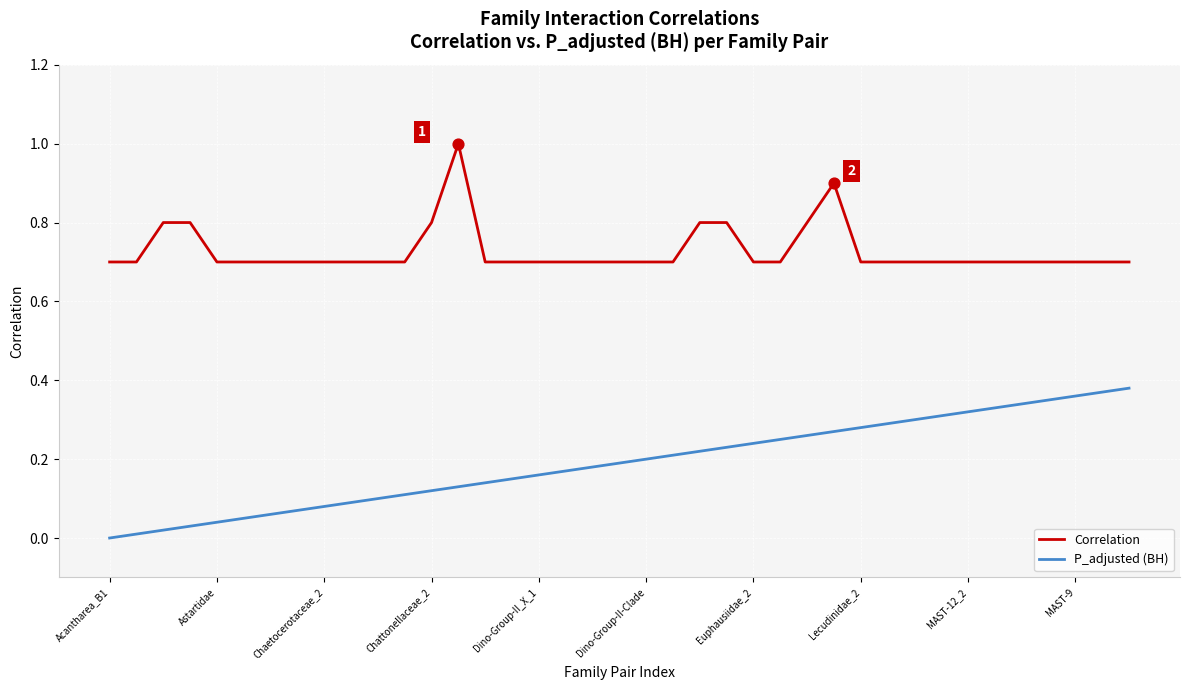

Which series has the largest total across all categories?

Correlation